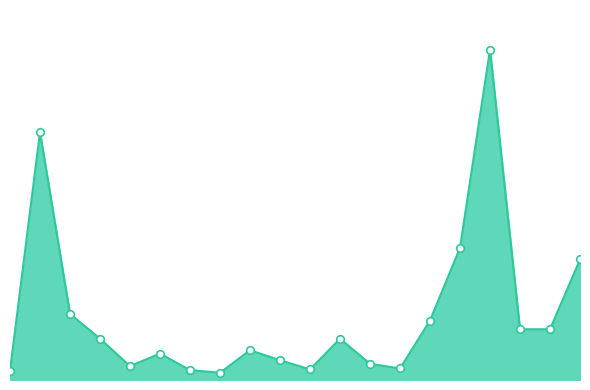

Is this an area chart (filled region under the line)?

Yes